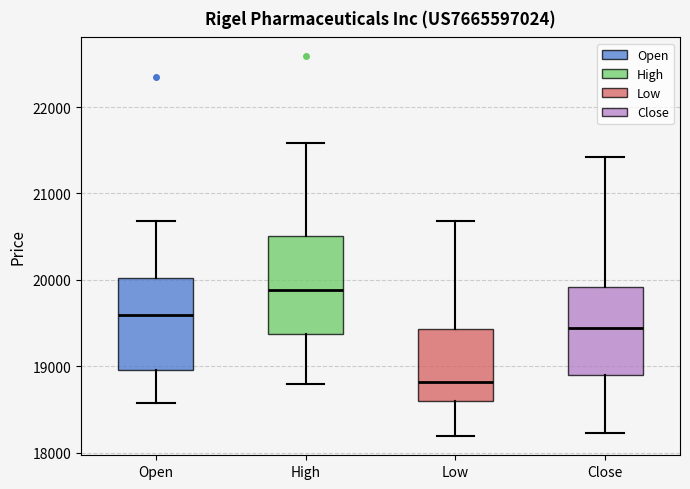

Reading left to right, transcribe this box plot: for each box, give where its median line is, the range the box spans, and where its two whiskers end, as read against the y-axis. The values are not printed on the chart, so give them approximately, as read against the axis.

Open: median 19600, box 19000 to 20000, whiskers 18600 to 20700
High: median 19900, box 19400 to 20500, whiskers 18800 to 21600
Low: median 18800, box 18600 to 19400, whiskers 18200 to 20700
Close: median 19400, box 18900 to 19900, whiskers 18200 to 21400